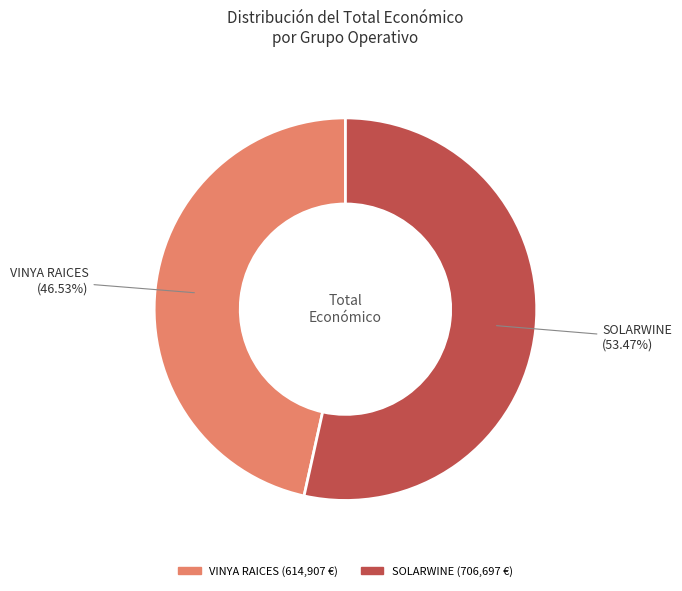

Is there any slice that represents more than half of the pie?

Yes